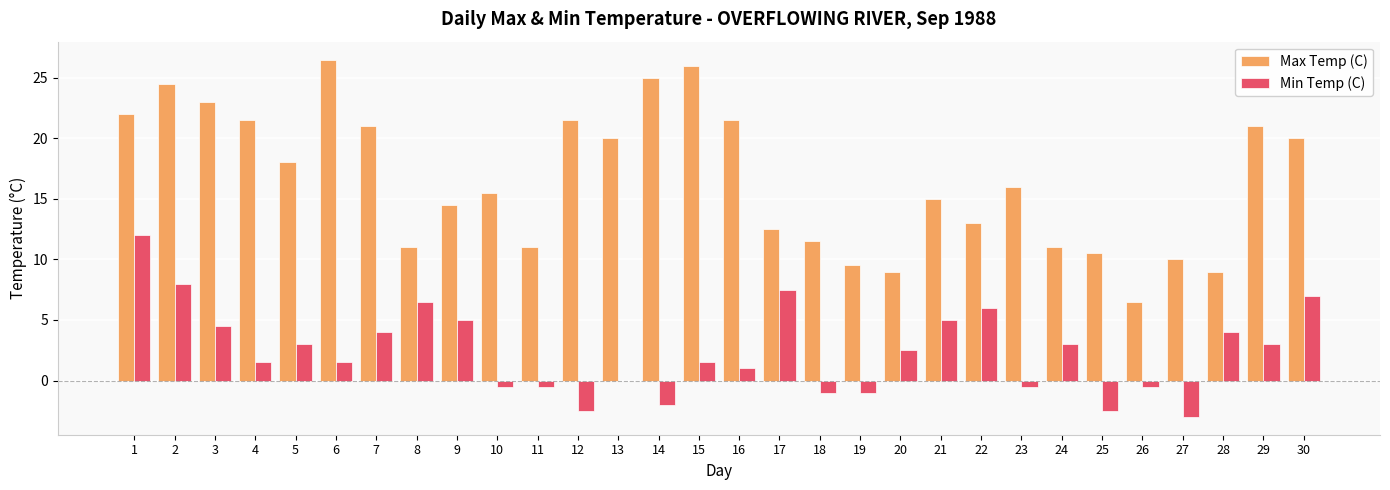

At which label is Max Temp (C) closest to 16?

23